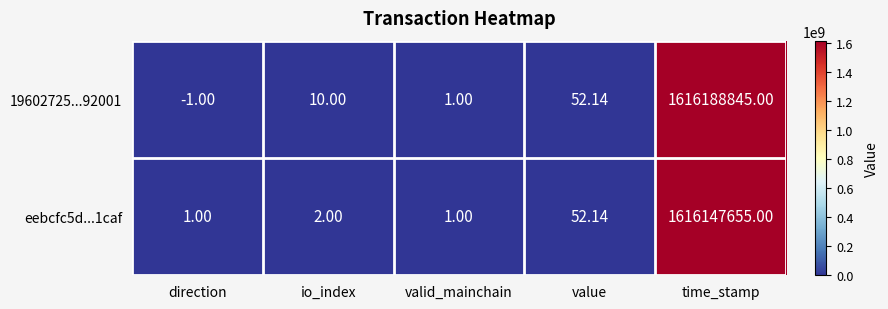

At direction, list the series in order from largest to smallest.

eebcfc5d...1caf, 19602725...92001